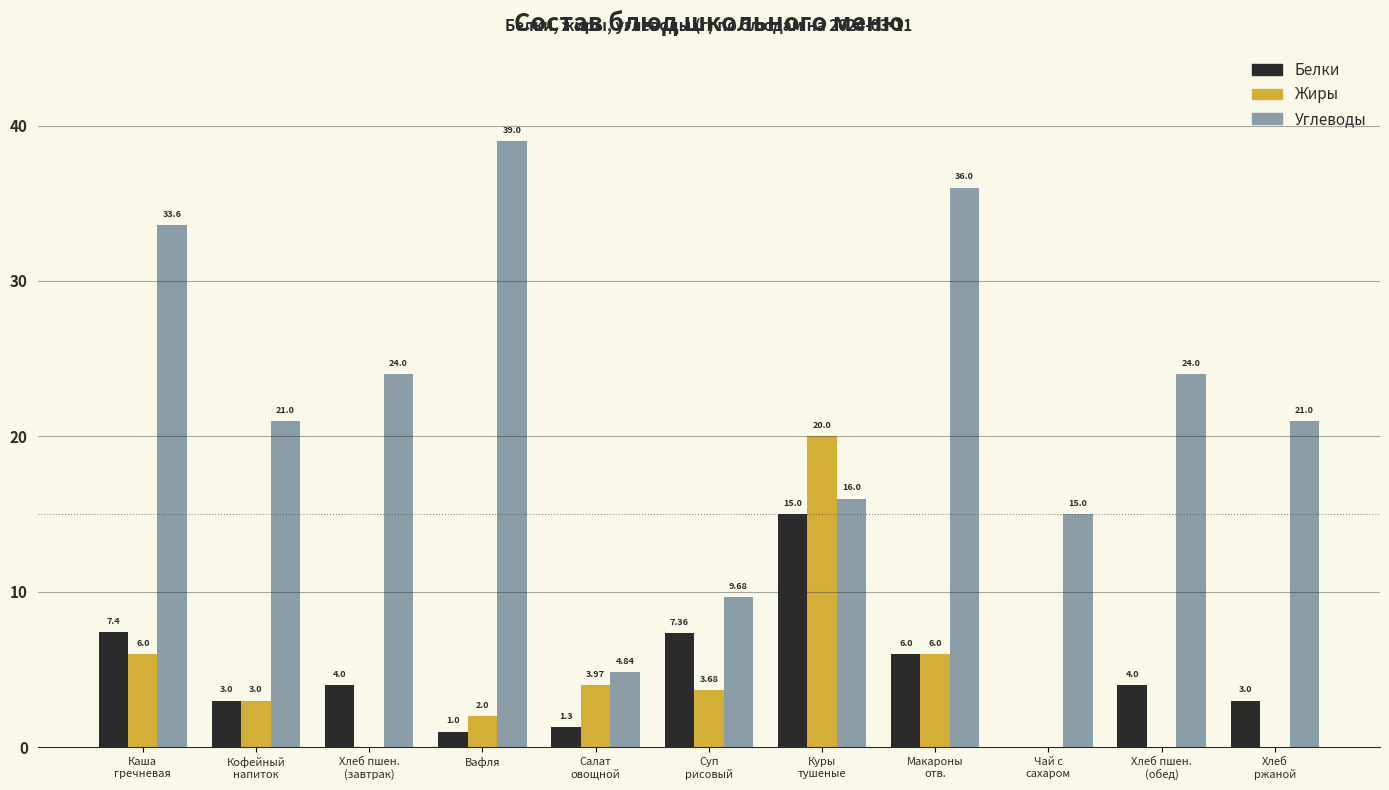

Read the Жиры value at Каша
гречневая.

6.0